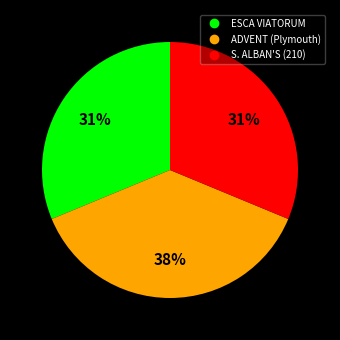

Is ADVENT (Plymouth) the majority of the pie?

No